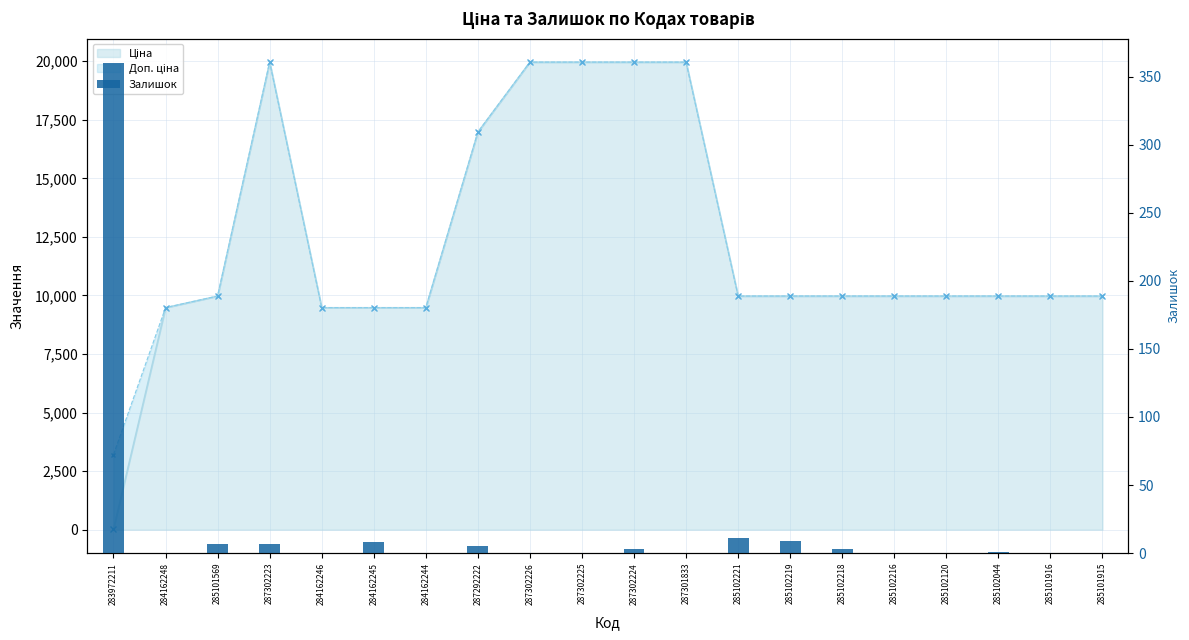

Reading left to right, what are all the values shown in this chart?

360	0	7	7	0	8	0	5	0	0	3	0	11	9	3	0	0	1	0	0